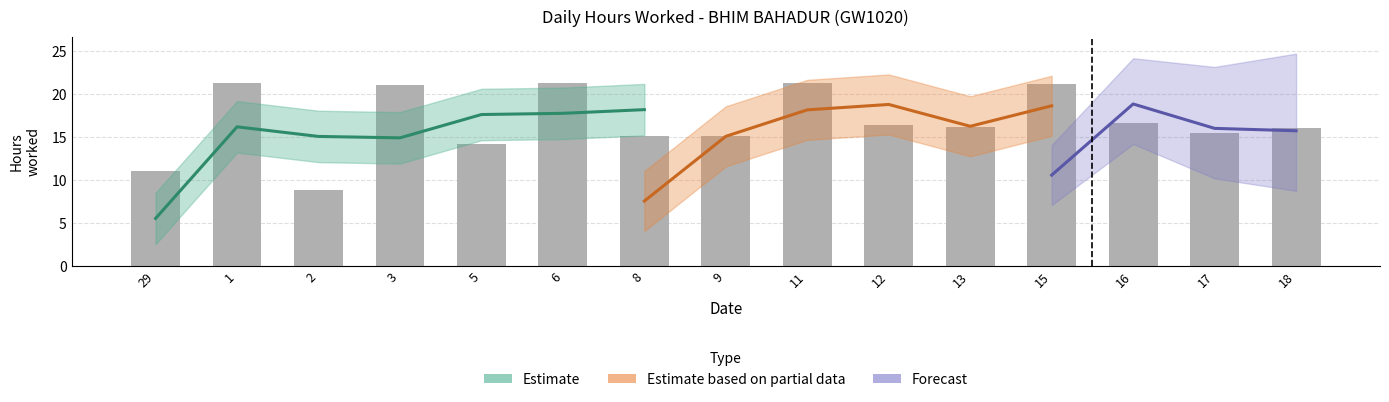

What is the average value?

16.7